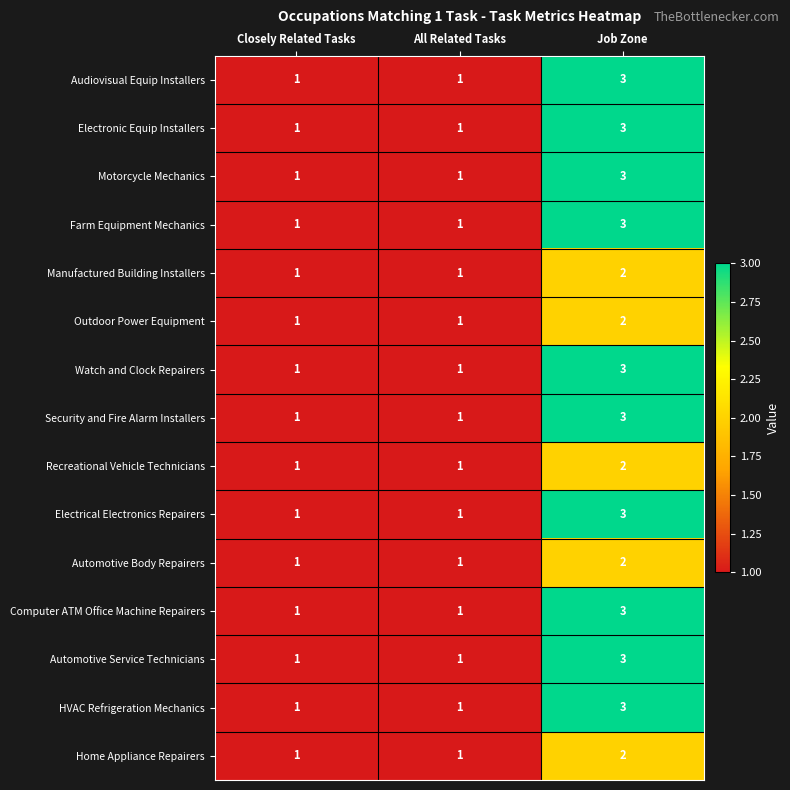

Is it true that Automotive Body Repairers equals 2 at All Related Tasks?

False